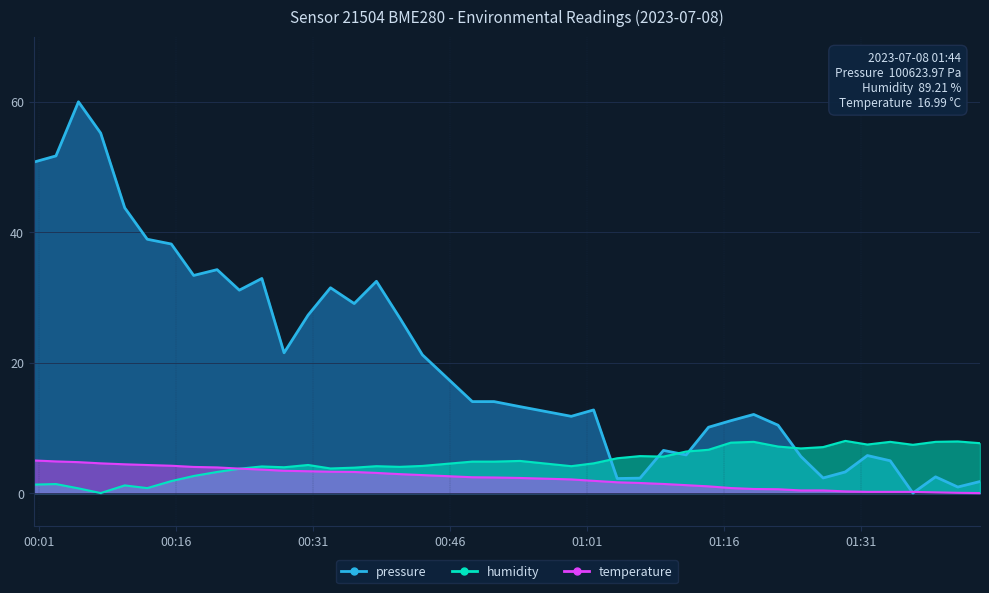

How many positive values does the humidity series have?

39